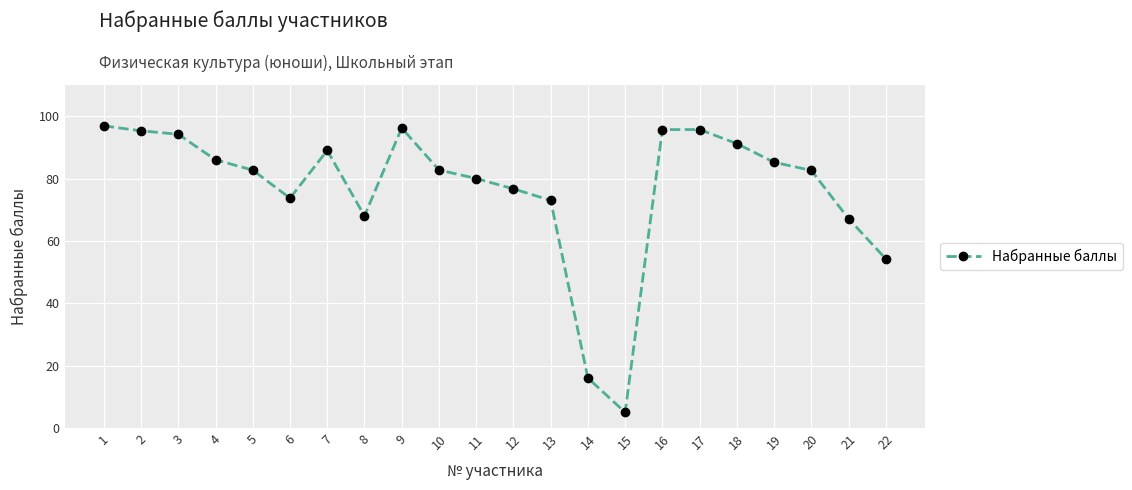

How many points are lower than both their immediate neighbors (excluding endpoints)?

3